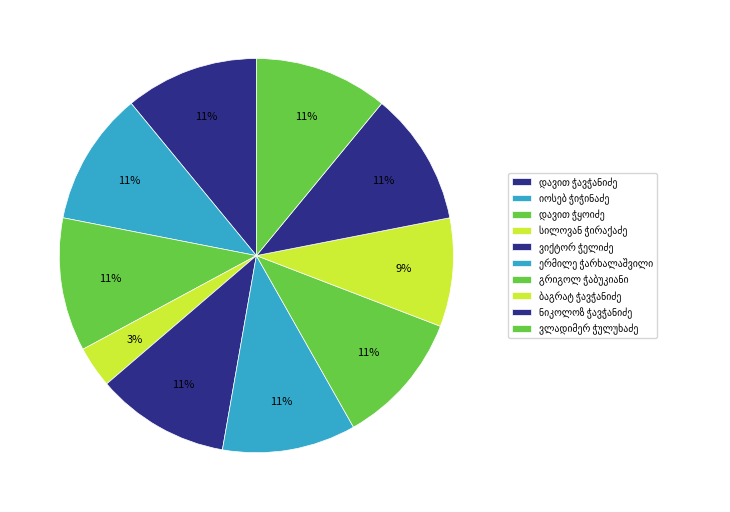

How many slices are in this pie chart?

10